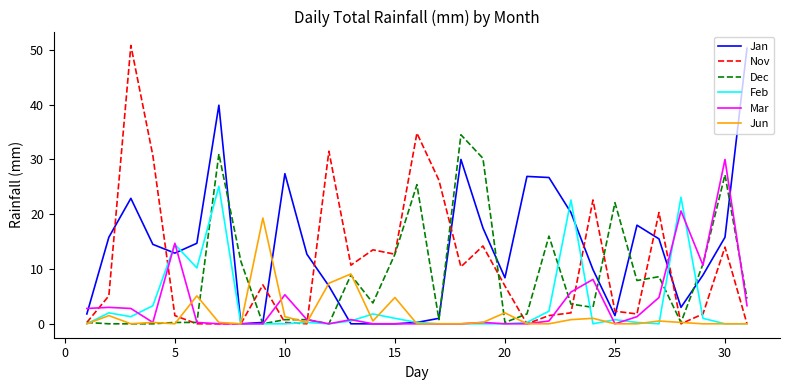

What is the maximum value for Feb?

25.1